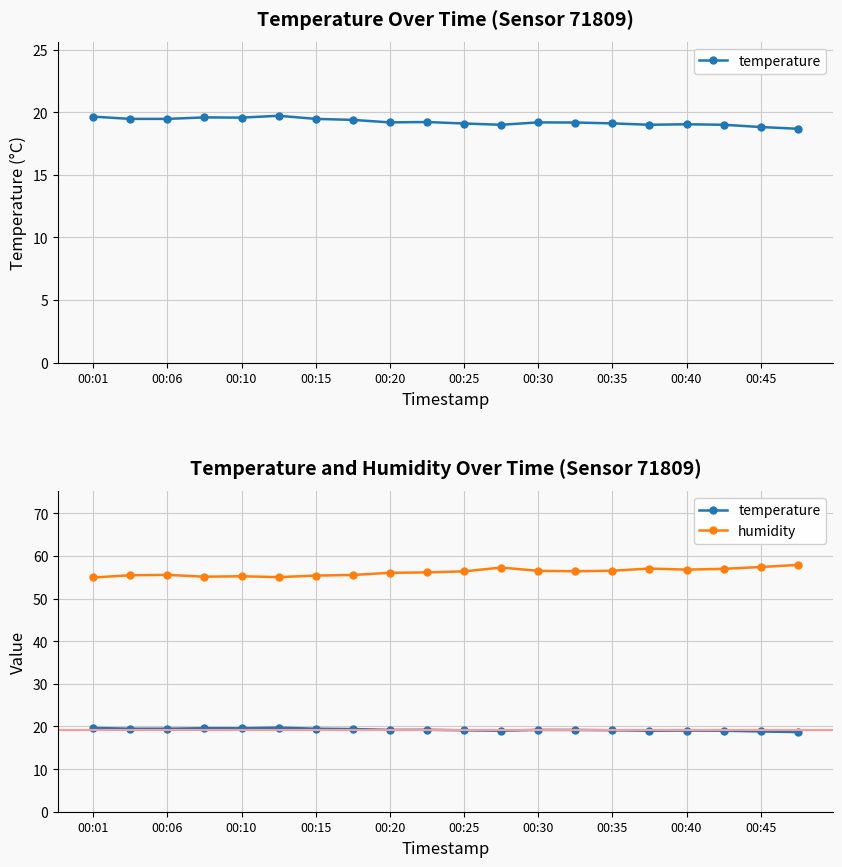

Which series changed the most between 11 and 19?

humidity